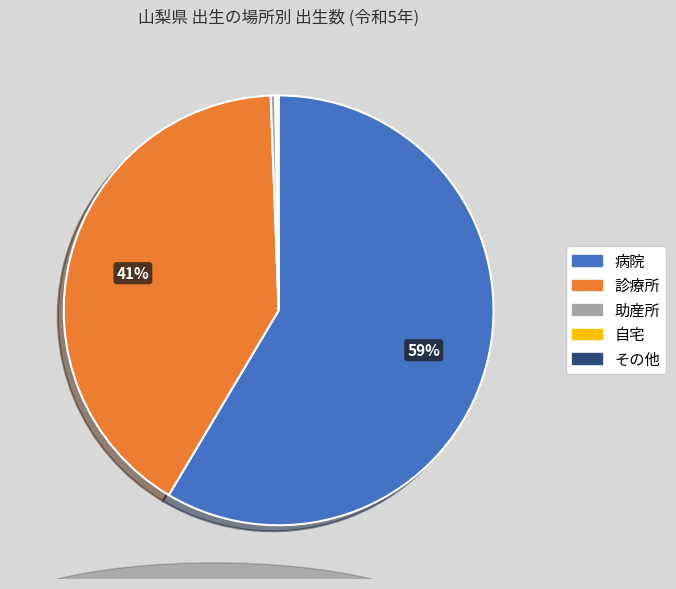

Which has a higher value, 病院 or 助産所?

病院